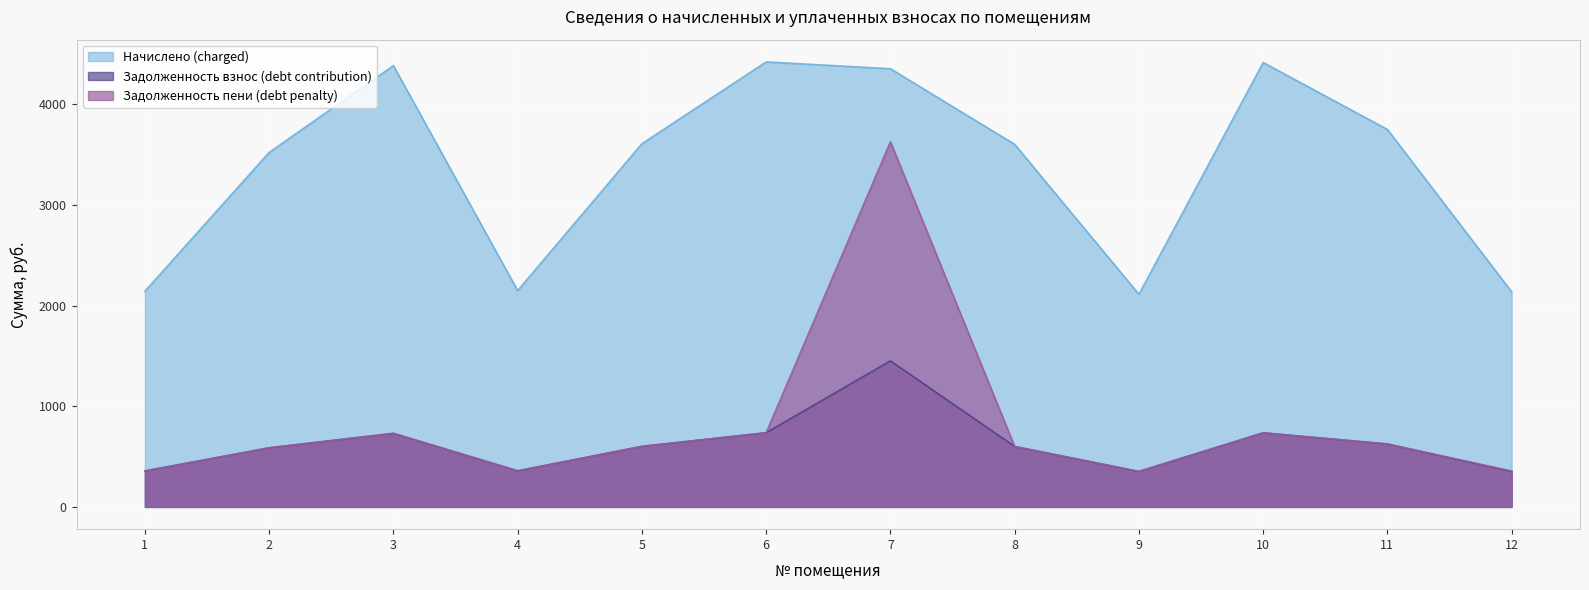

Which category has the highest value in the Задолженность пени (debt penalty) series?

7